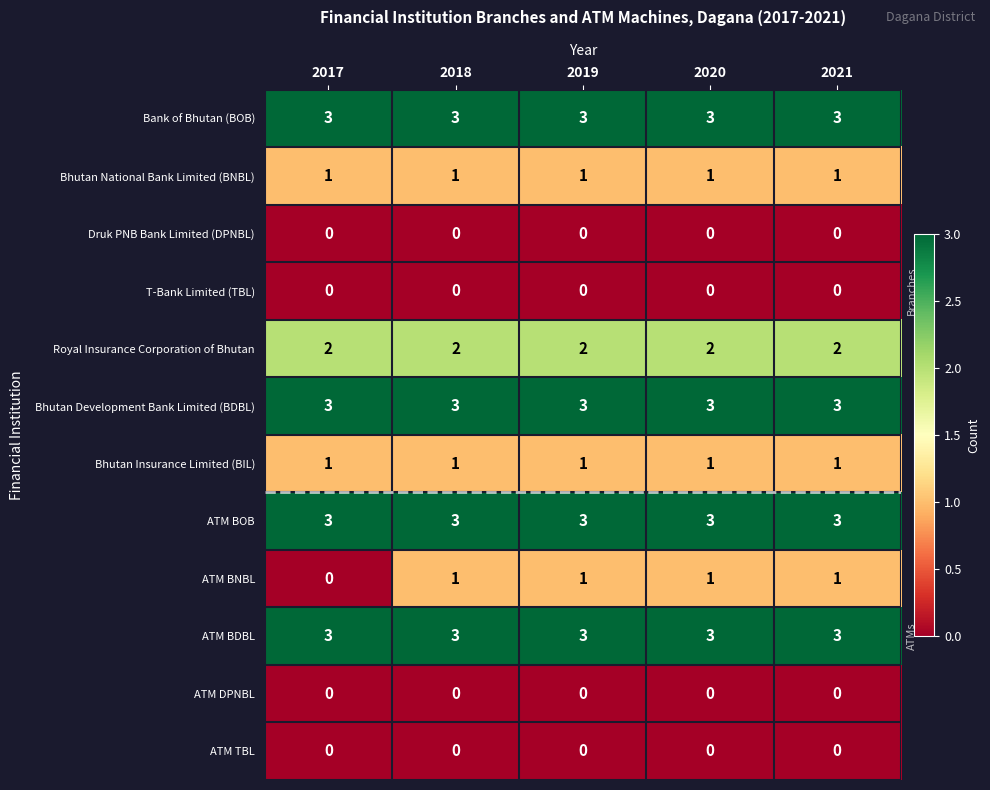

At how many categories does at least one series exceed 2?

5